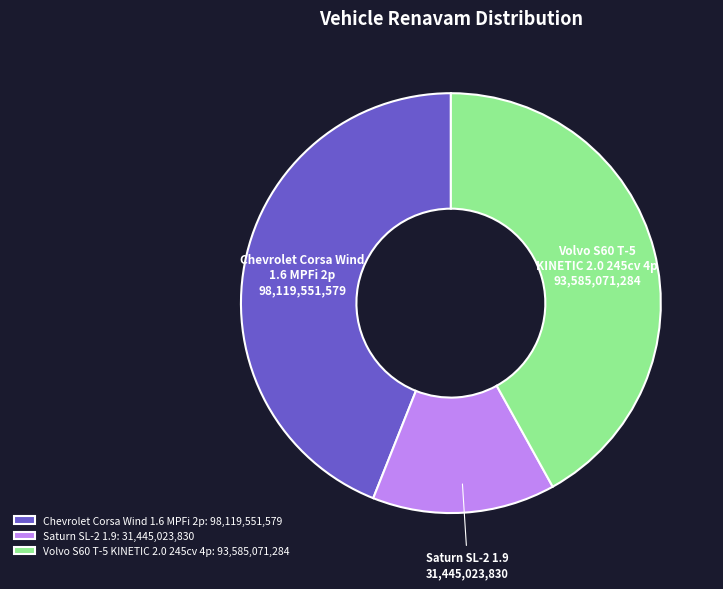

How many segments does this pie chart have?

3